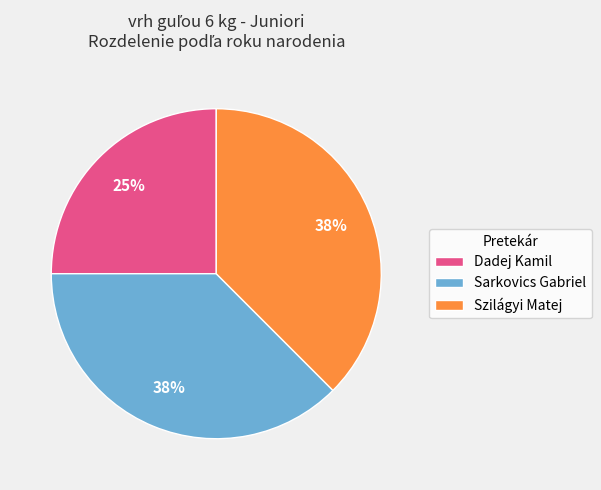

Approximately how many times larger is the value at Szilágyi Matej compared to Sarkovics Gabriel?

1.0